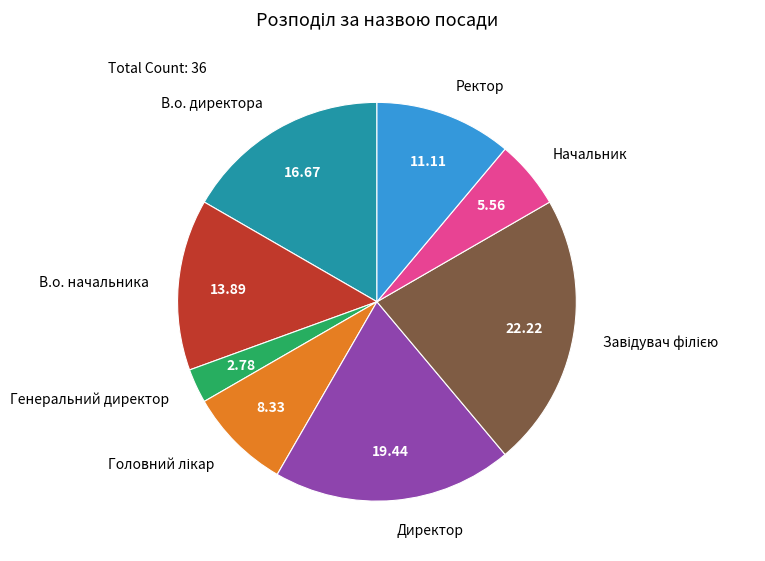

Does Ректор account for over 50% of the chart?

No